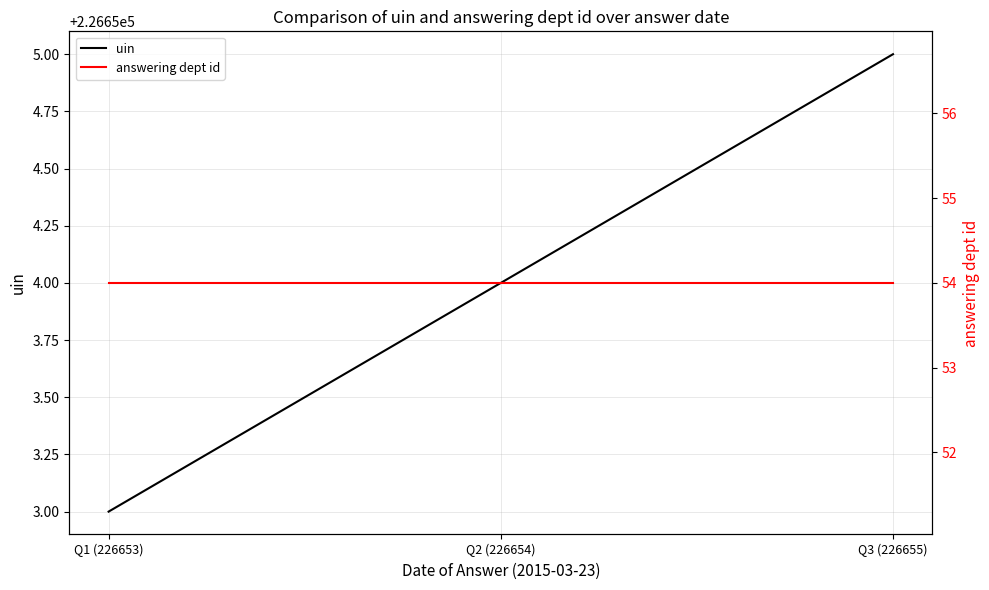

At which category is the sum across all series the highest?

Q3 (226655)